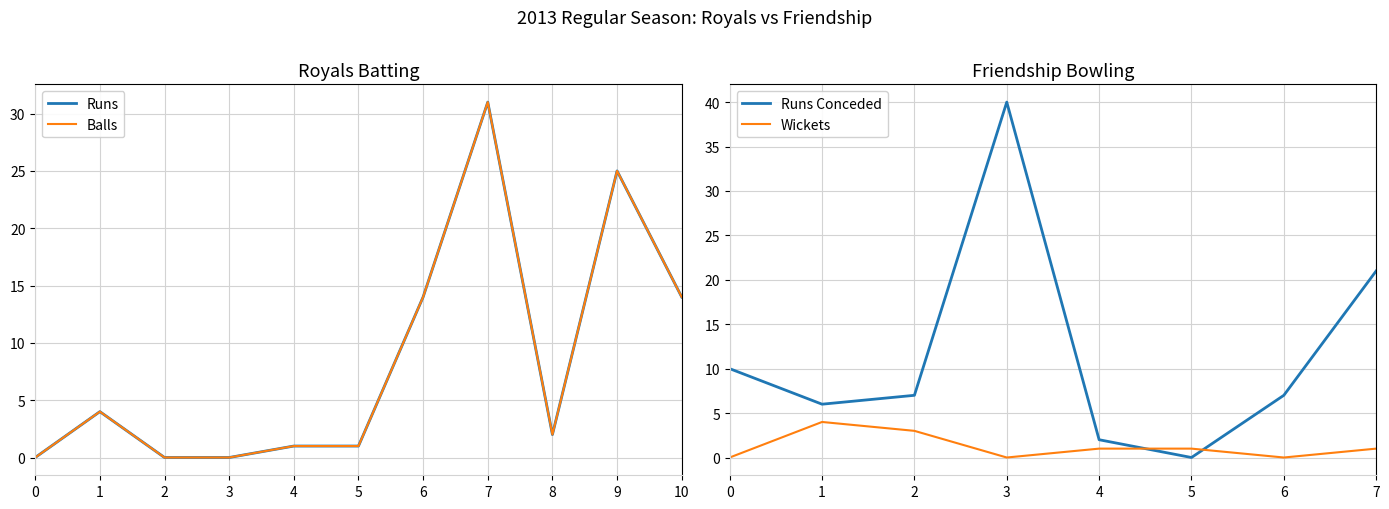

How many intersections are there between Runs Conceded and Wickets?

2